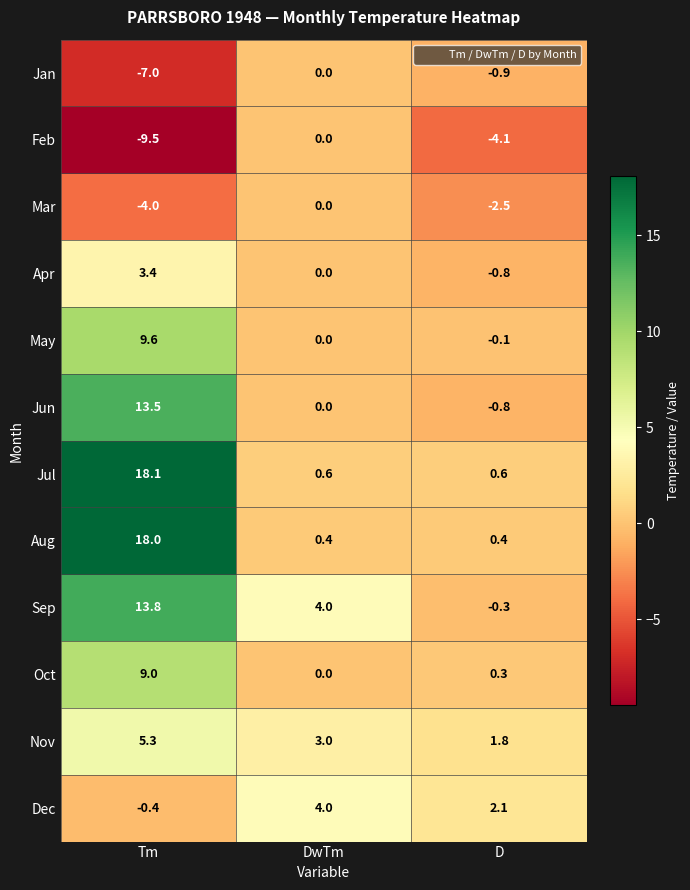

Which series has the largest total across all categories?

Jul